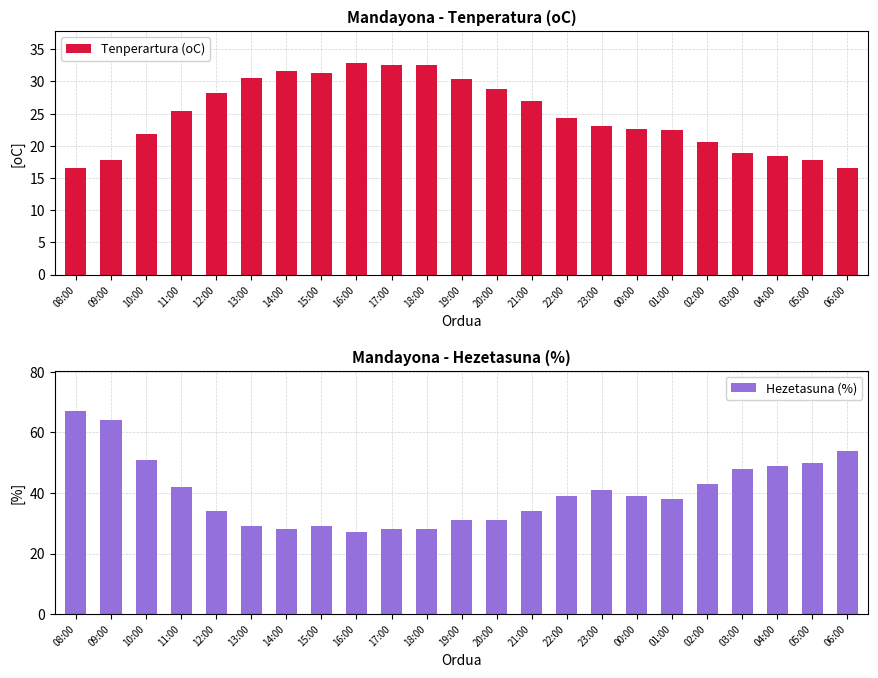

What is the difference between the second highest and second lowest values in the Hezetasuna (%) series?

36